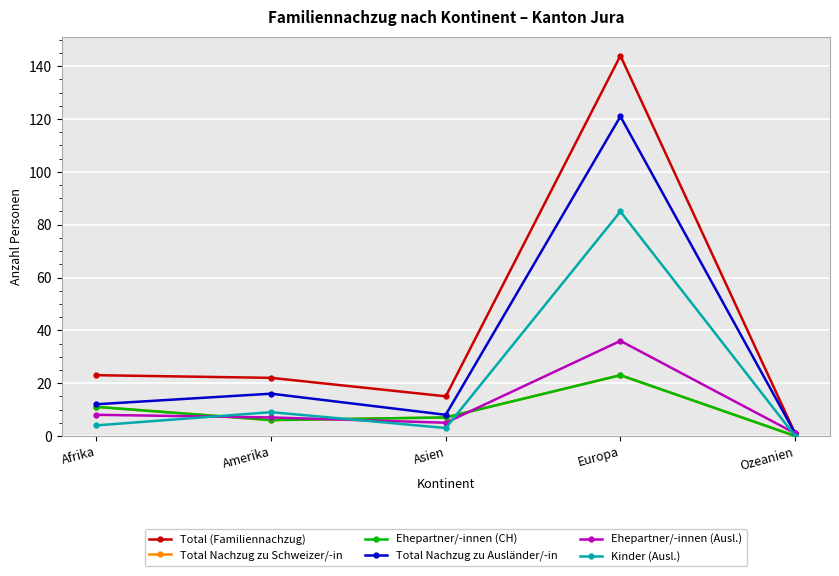

What is the sum of all Kinder (Ausl.) values?

101